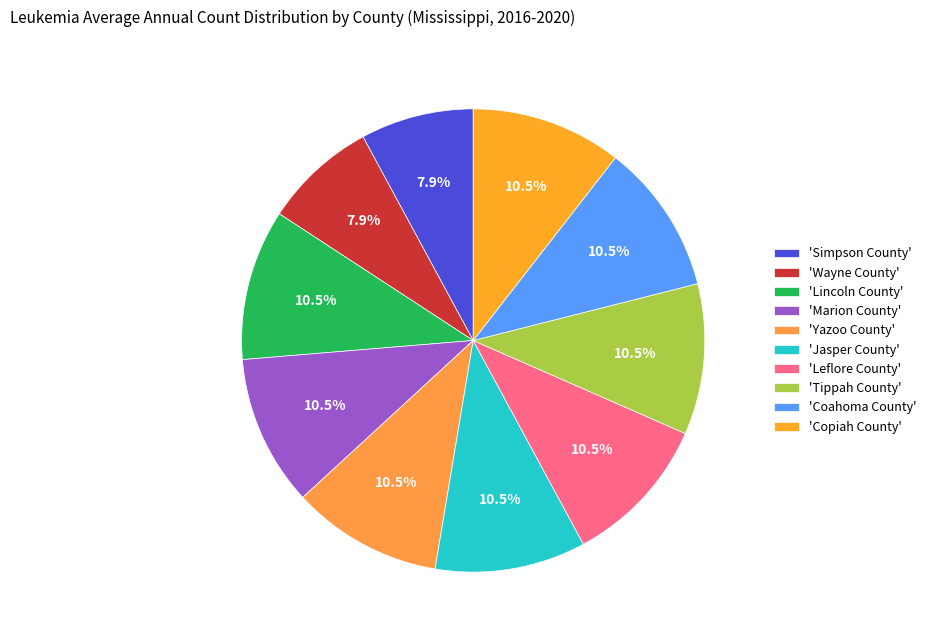

To the nearest percent, what is the difference between the largest and smallest slice percentages?

3%